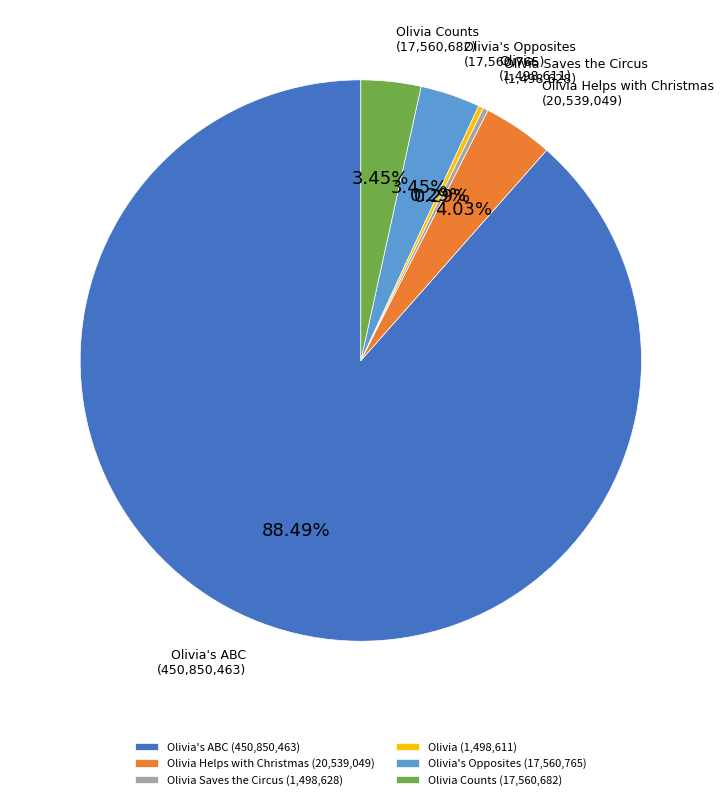

What is the ratio of the value at Olivia Counts (17,560,682) to the value at Olivia Saves the Circus (1,498,628)?

11.7